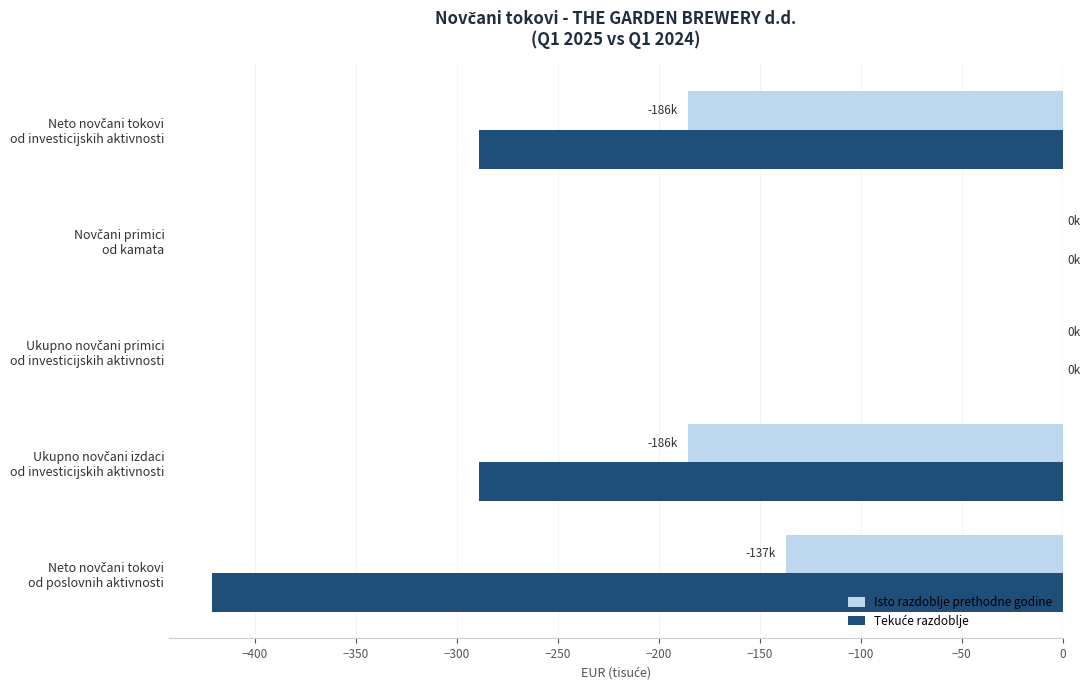

Rank the series by their average value, from highest to lowest.

Isto razdoblje prethodne godine, Tekuće razdoblje